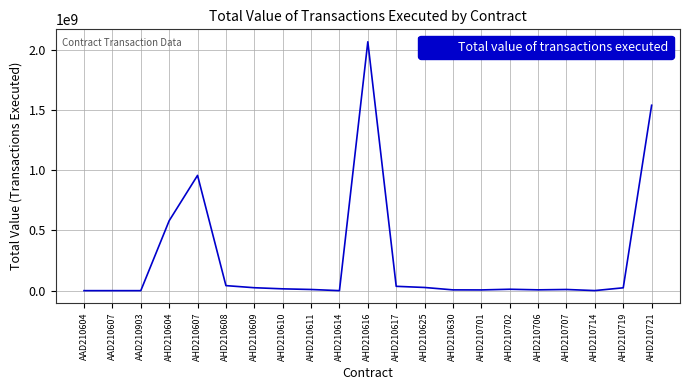

At which label is the value closest to 1032046473?

AHD210607